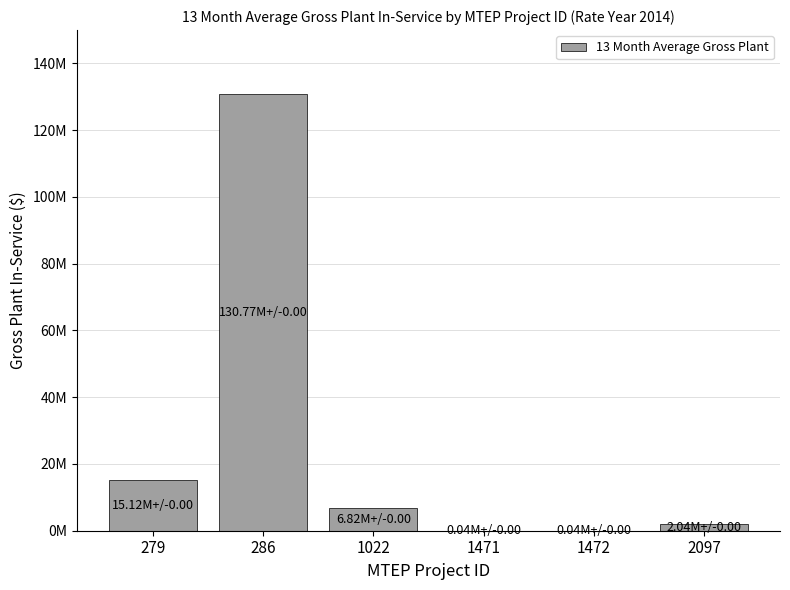

At which label does the data first exceed 6818430?

279